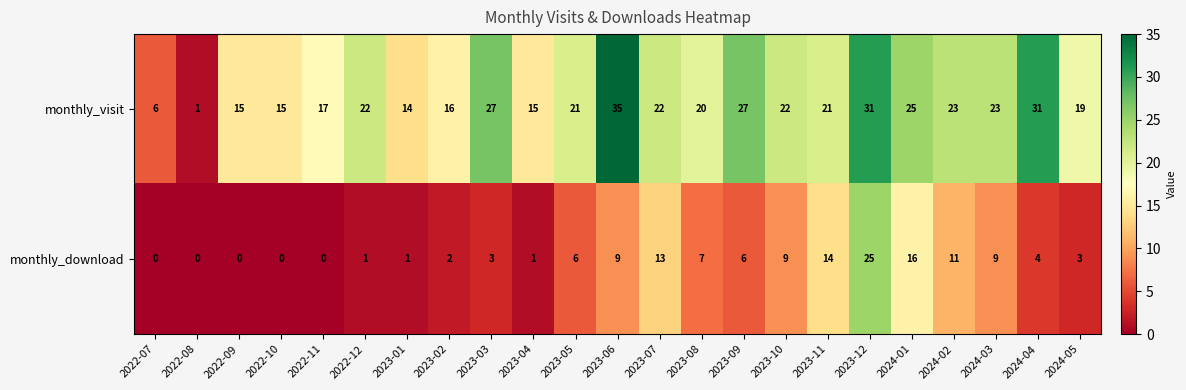

Which series has the widest spread of values?

monthly_visit